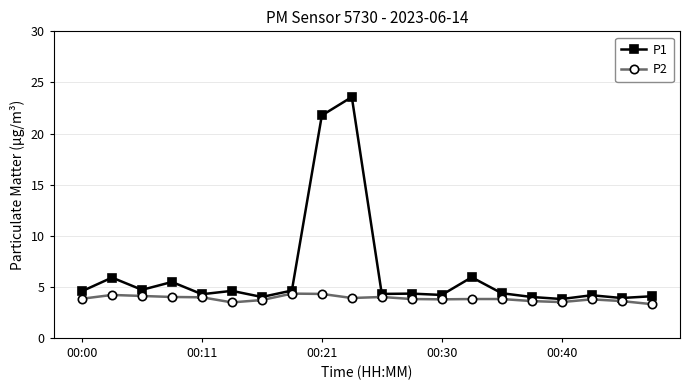

Which series has the widest spread of values?

P1